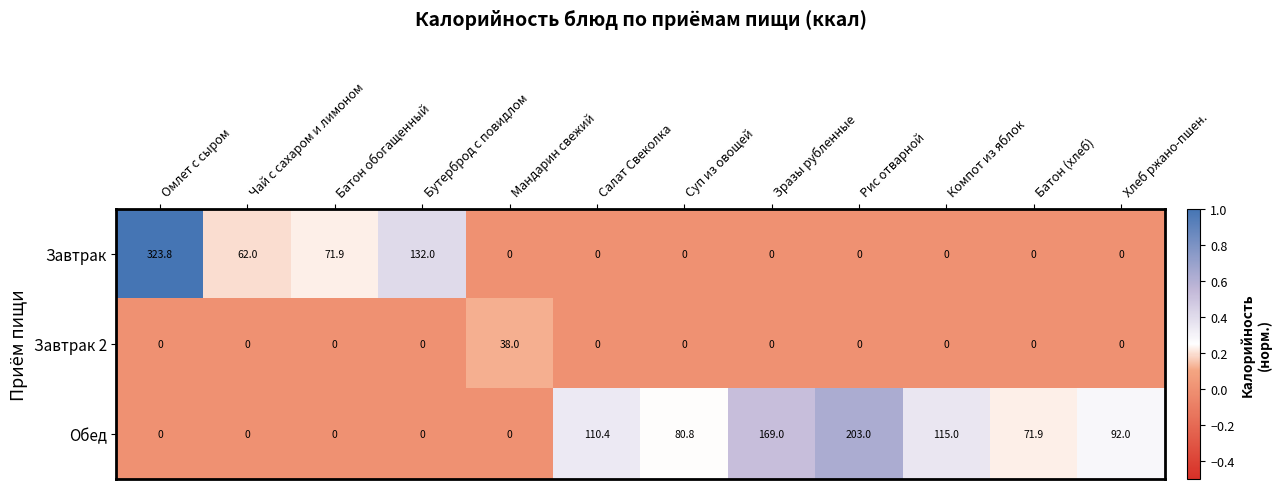

What is the difference between the second highest and second lowest values in the Завтрак series?

132.0